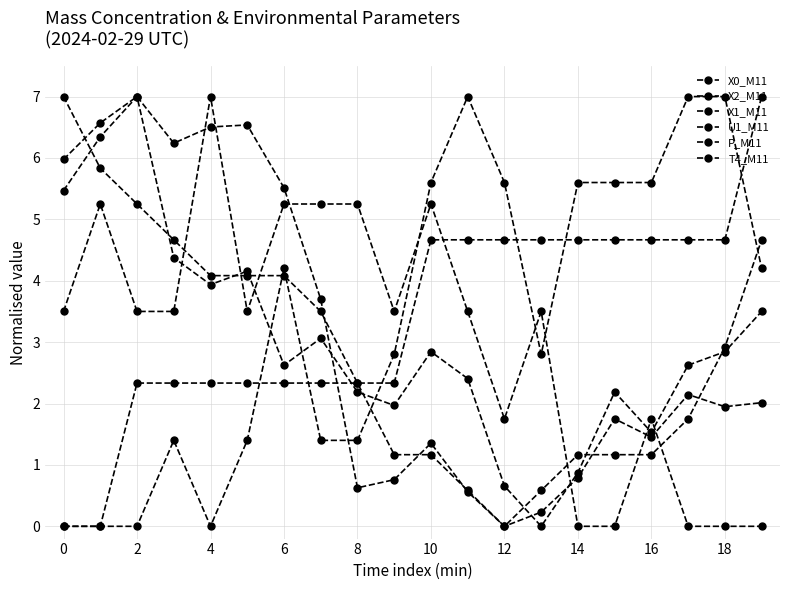

Between which two adjacent categories do P_M11 and U1_M11 first intersect?

16 and 18